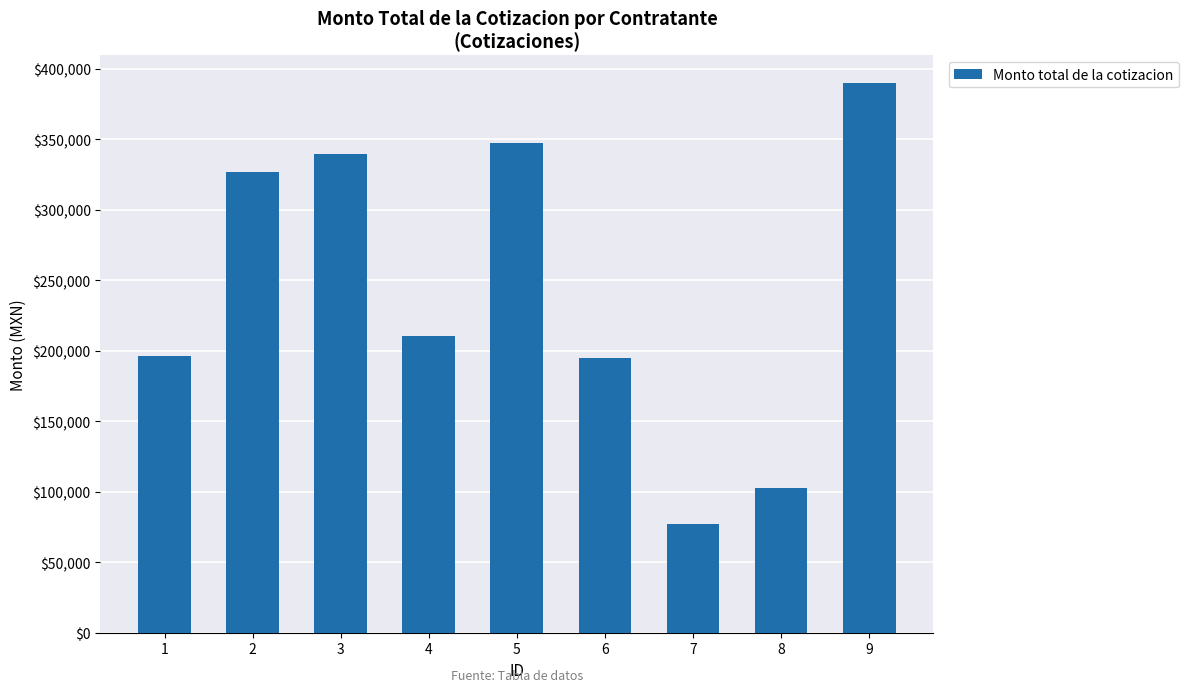

Which category has the highest value across all series?

9